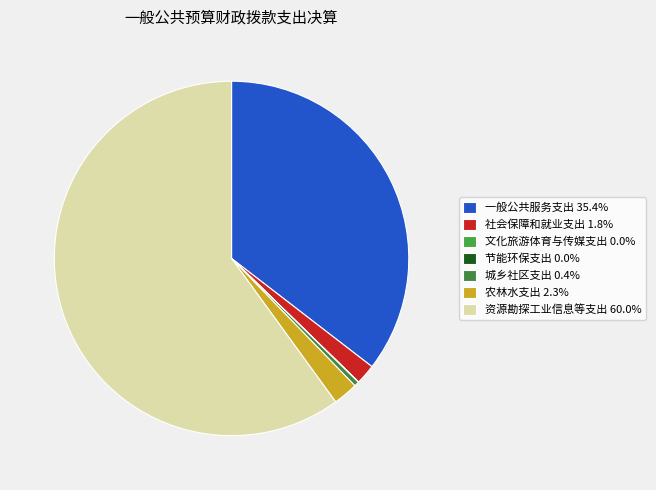

What percentage is the 农林水支出 slice, to the nearest percent?

2%